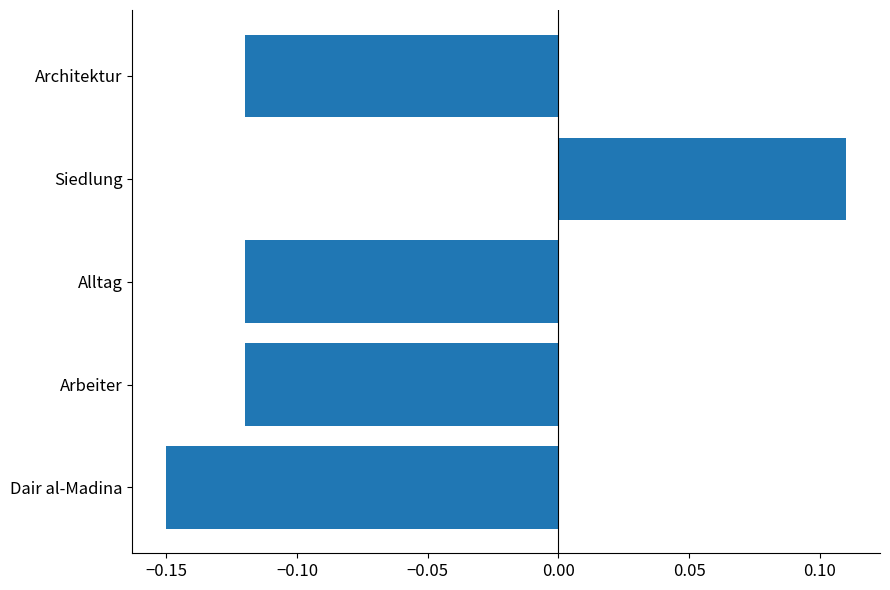

What is the difference between the maximum and minimum values?

0.3